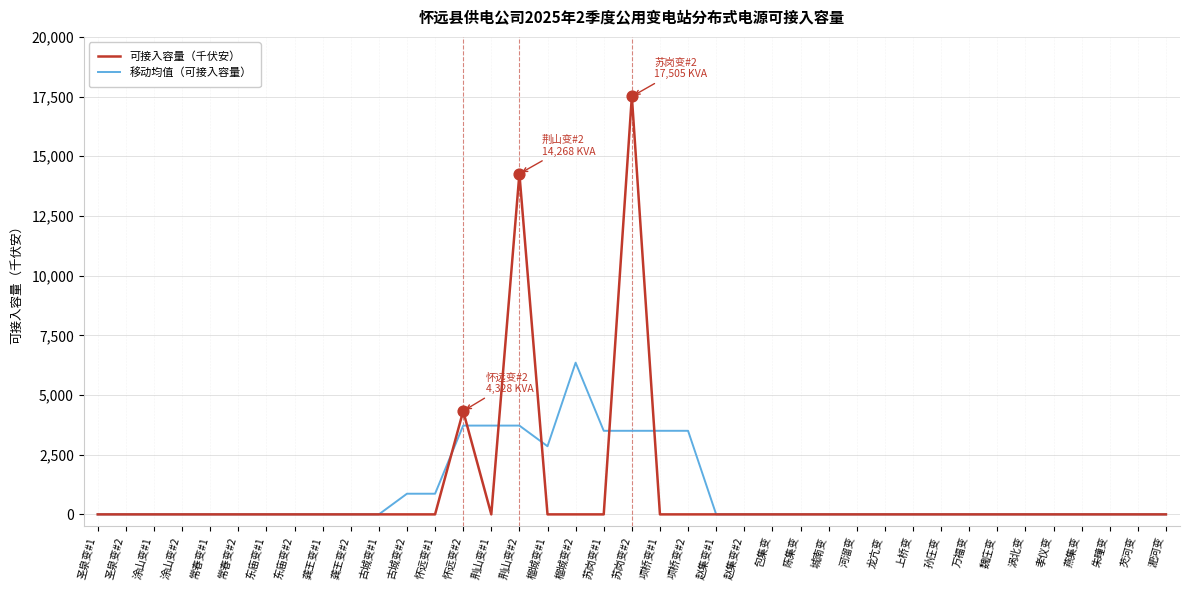

What are all the series names shown in the legend?

可接入容量（千伏安）, 移动均值（可接入容量）